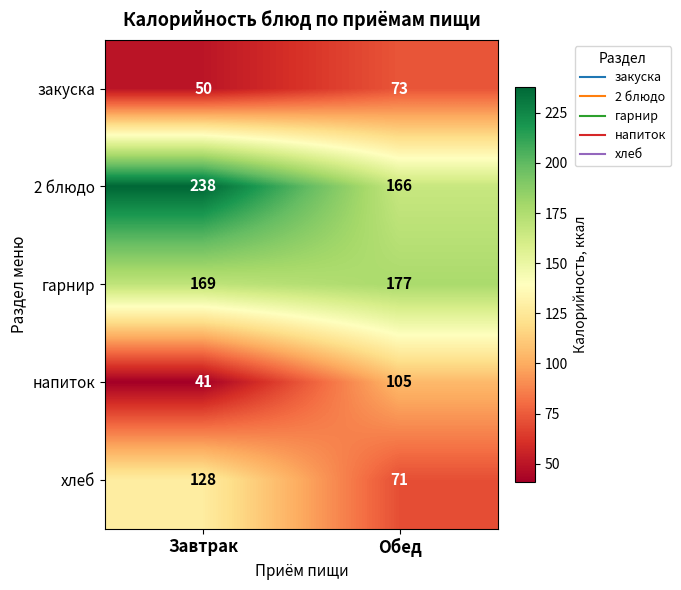

Rank the series by their maximum value, from lowest to highest.

закуска, напиток, хлеб, гарнир, 2 блюдо